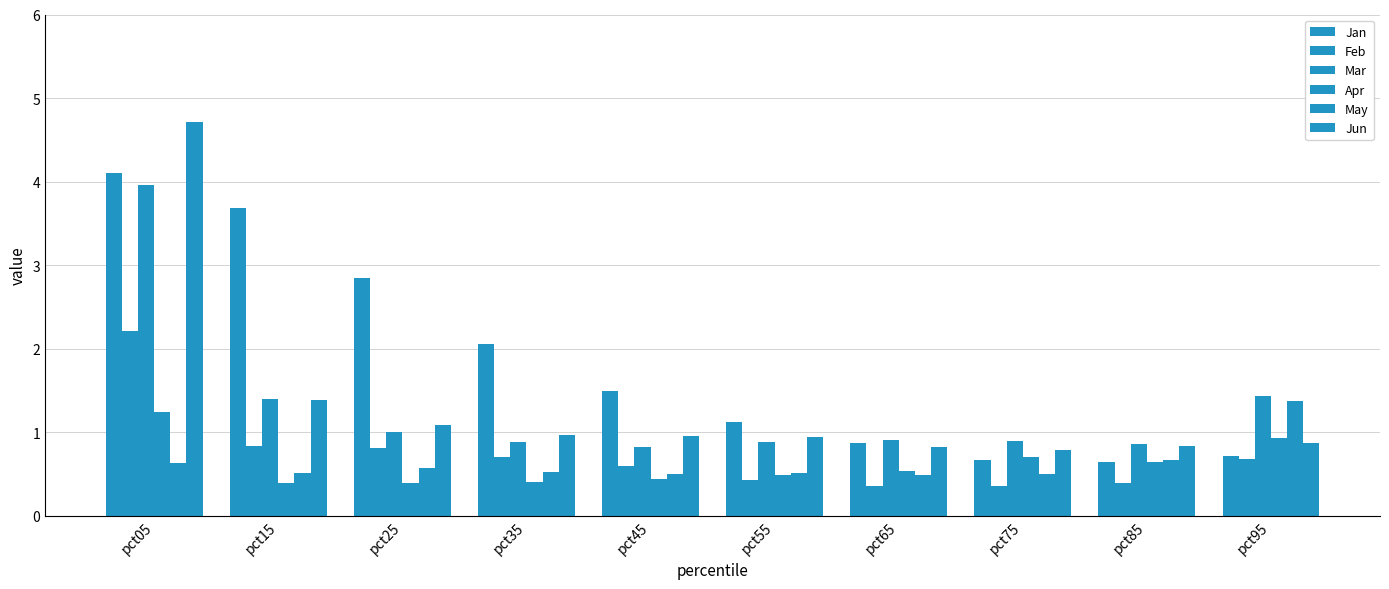

Which label corresponds to the largest value in the chart?

pct05